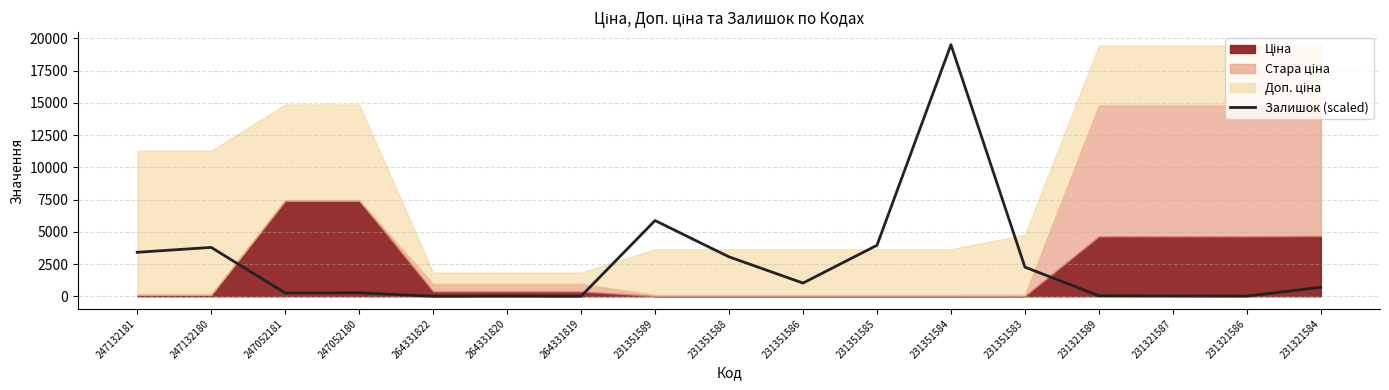

Rank the categories by value from lowest to highest.

264331822, 264331819, 264331820, 231321586, 231321587, 231321589, 247052181, 247052180, 231321584, 231351586, 231351583, 231351588, 247132181, 247132180, 231351585, 231351589, 231351584